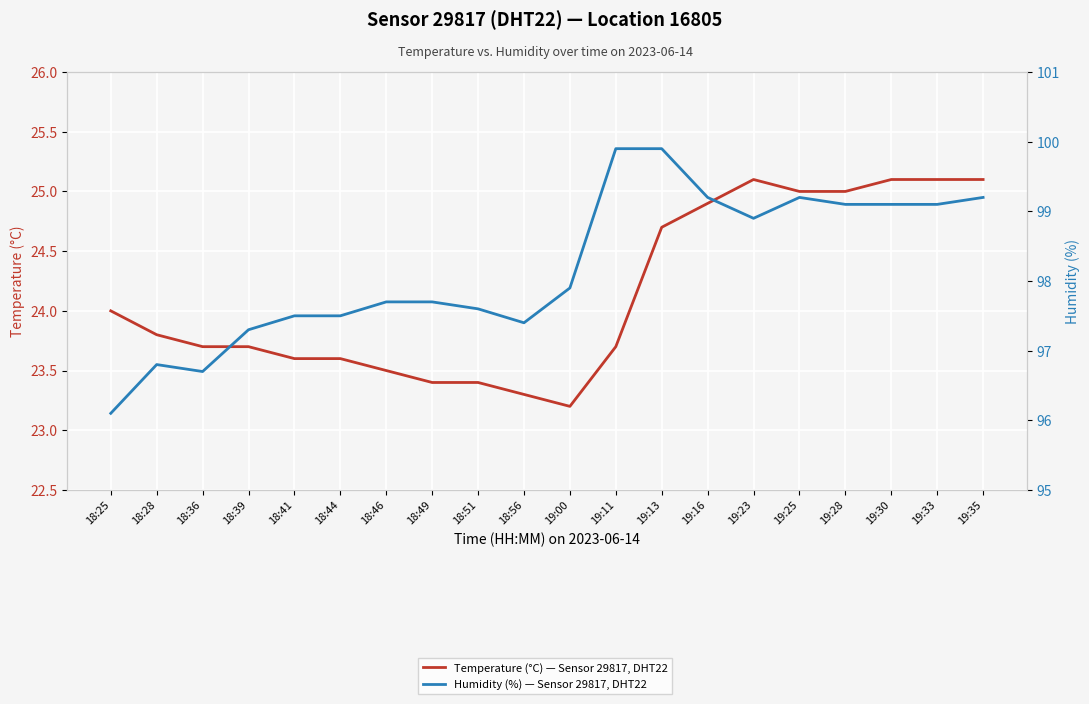

At which category does Humidity (%) — Sensor 29817, DHT22 reach its first local peak?

18:28